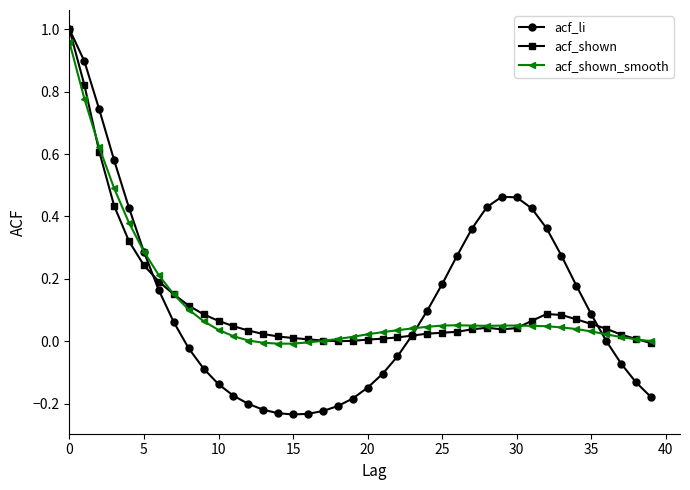

True or false: acf_shown_smooth has more than 0 interior local peaks.

True